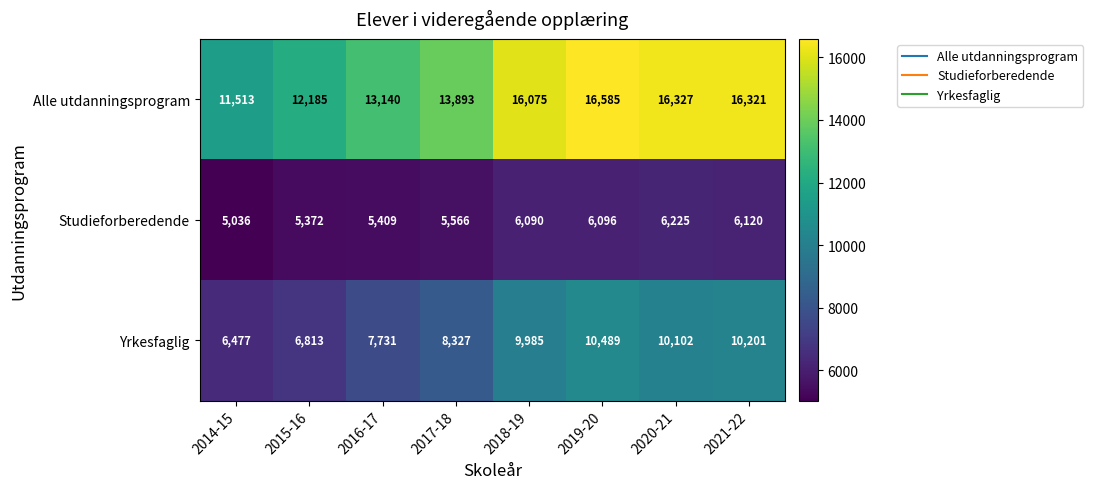

At 2020-21, list the series in order from largest to smallest.

Alle utdanningsprogram, Yrkesfaglig, Studieforberedende